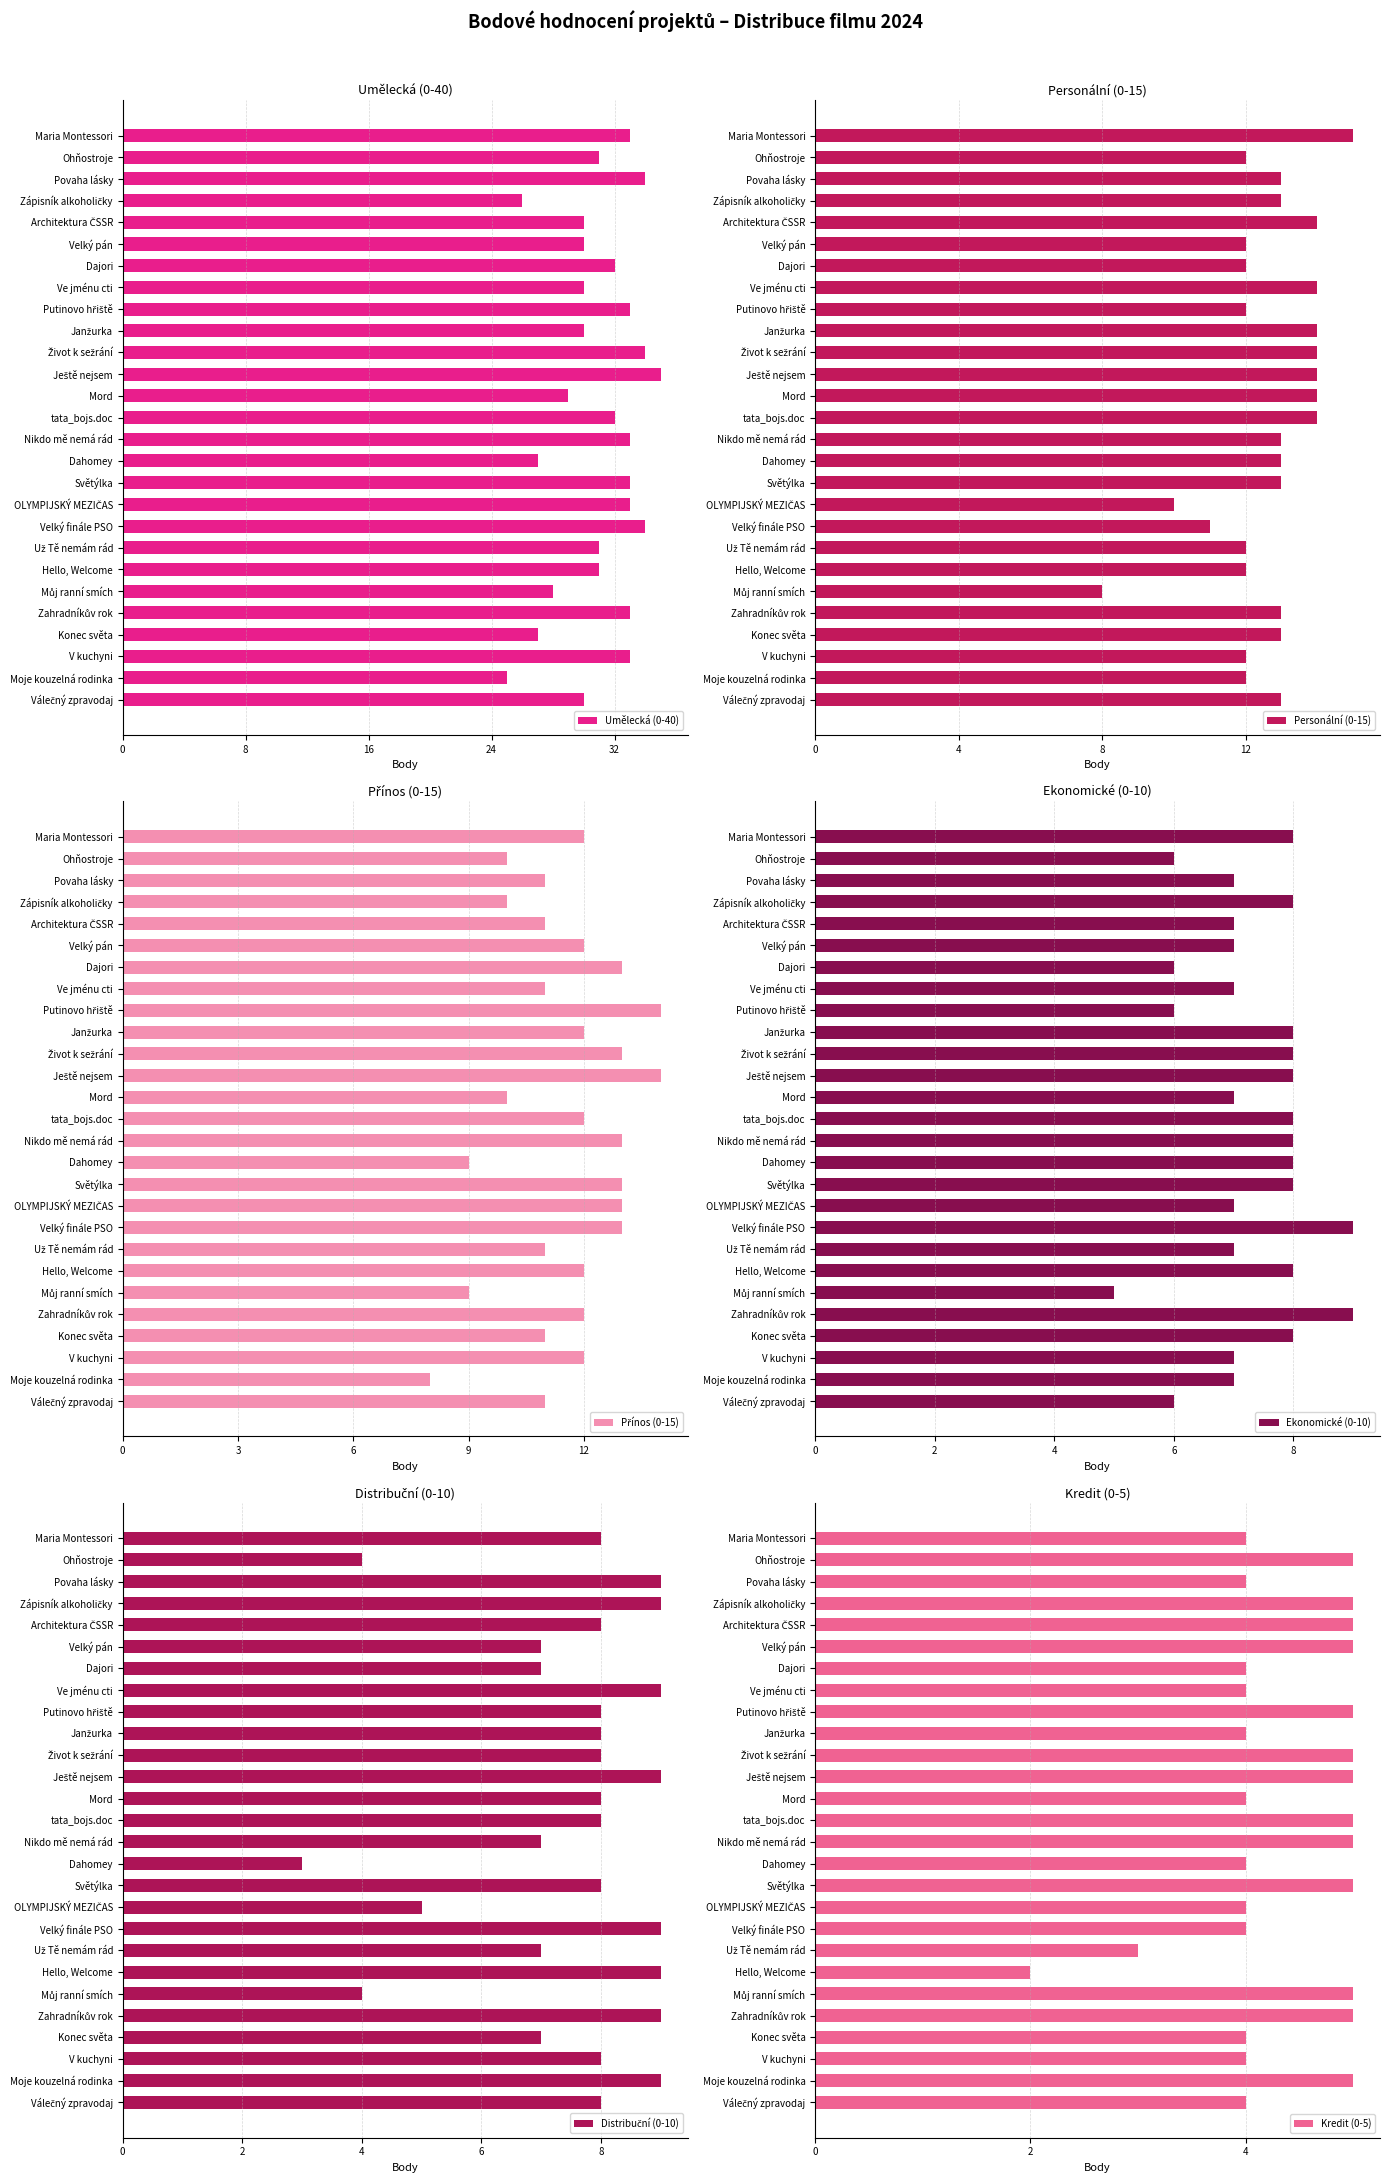

What is the difference between the maximum and second lowest values in the Personální (0-15) series?

5